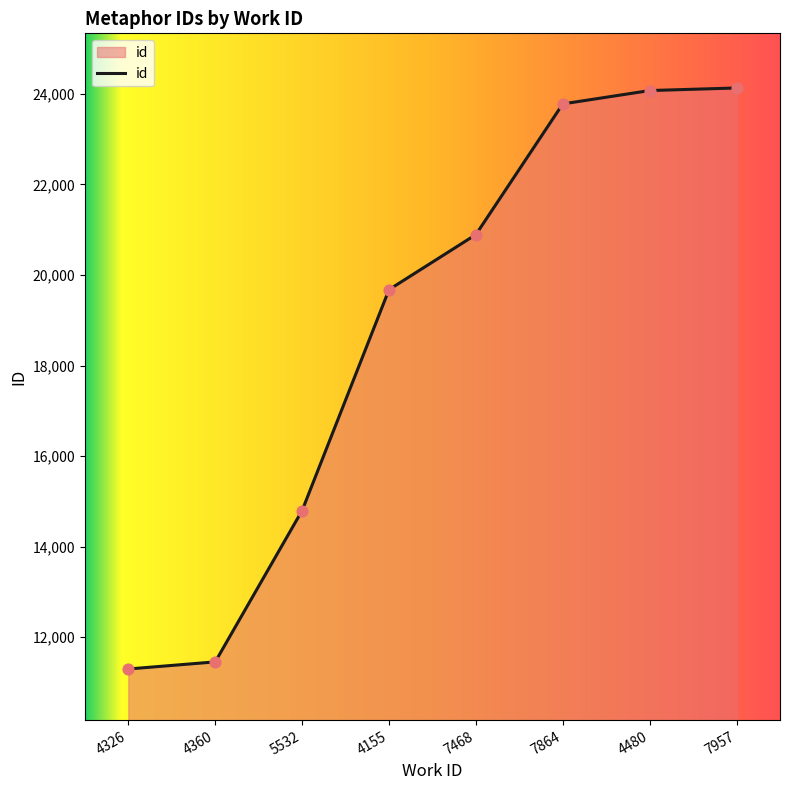

Which has a higher value, 4360 or 7864?

7864